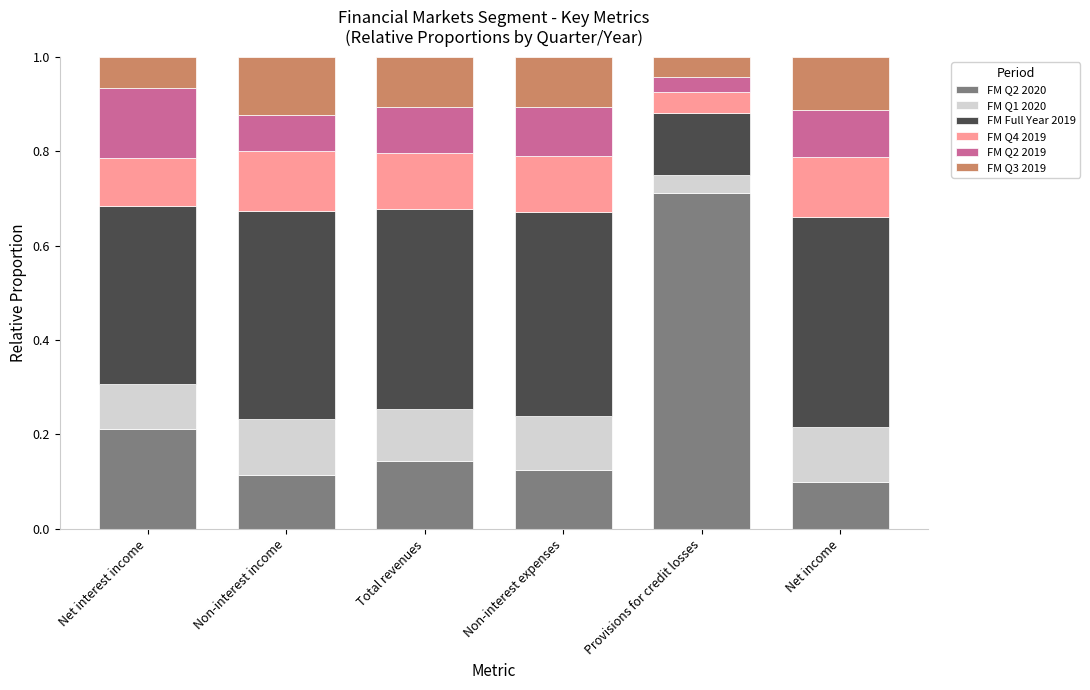

What is the difference between the maximum and minimum values in the FM Q2 2020 series?

0.6